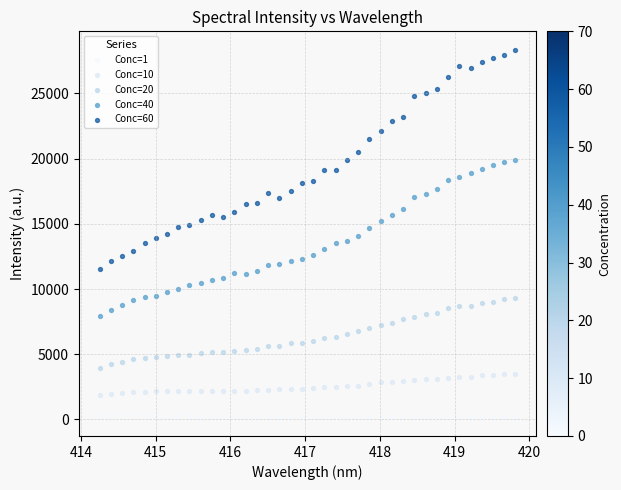

Across all data points, what is the range of Y values (max minus min)?

28197